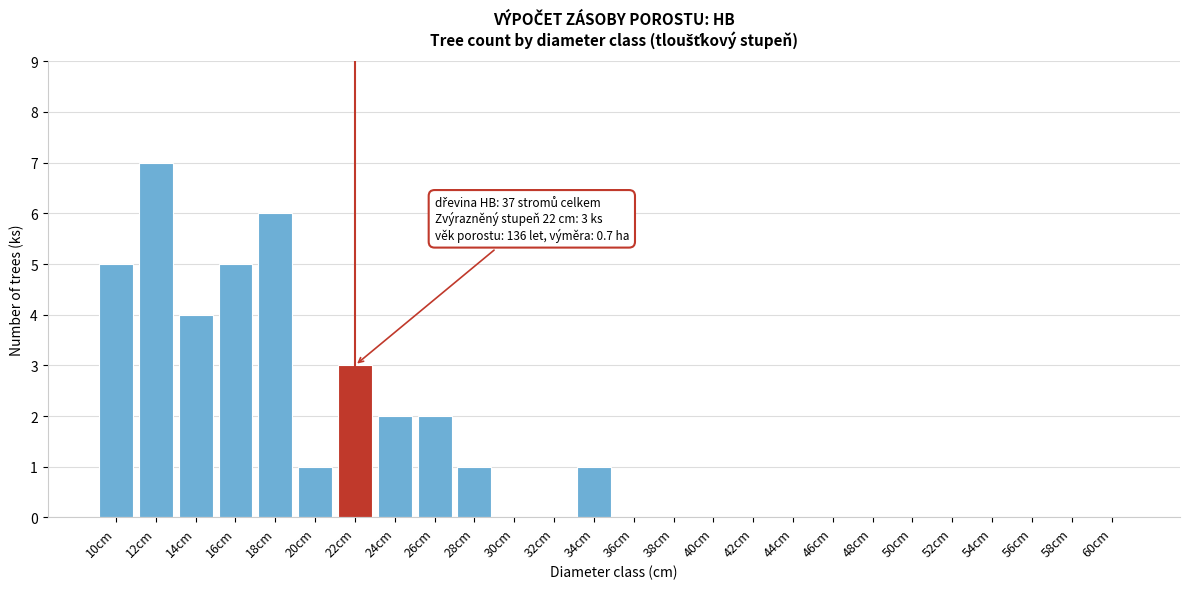

Reading right to left, extract all data points from this chart.

60cm=0	58cm=0	56cm=0	54cm=0	52cm=0	50cm=0	48cm=0	46cm=0	44cm=0	42cm=0	40cm=0	38cm=0	36cm=0	34cm=1	32cm=0	30cm=0	28cm=1	26cm=2	24cm=2	22cm=3	20cm=1	18cm=6	16cm=5	14cm=4	12cm=7	10cm=5